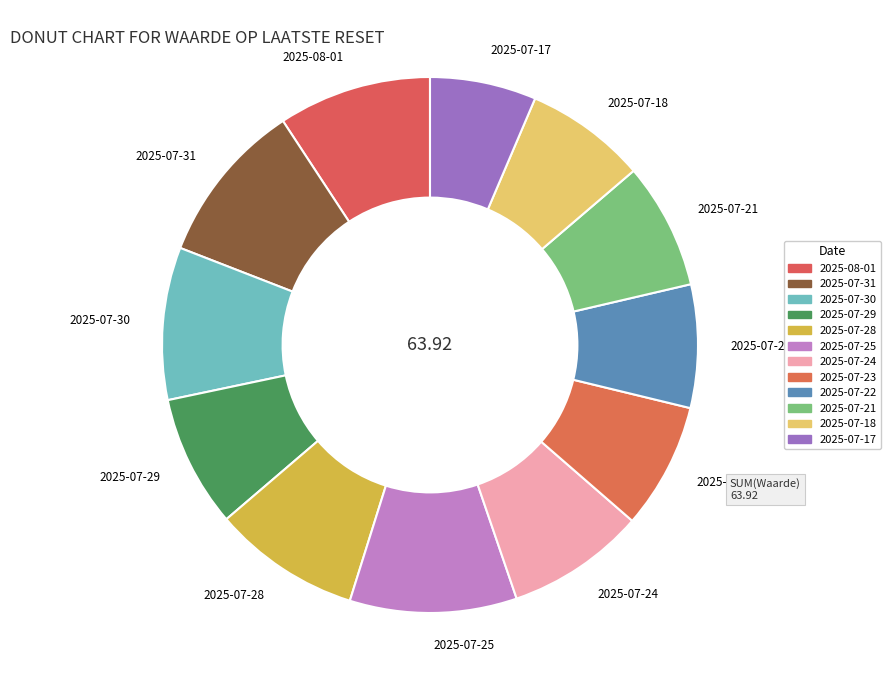

How many segments does this pie chart have?

12